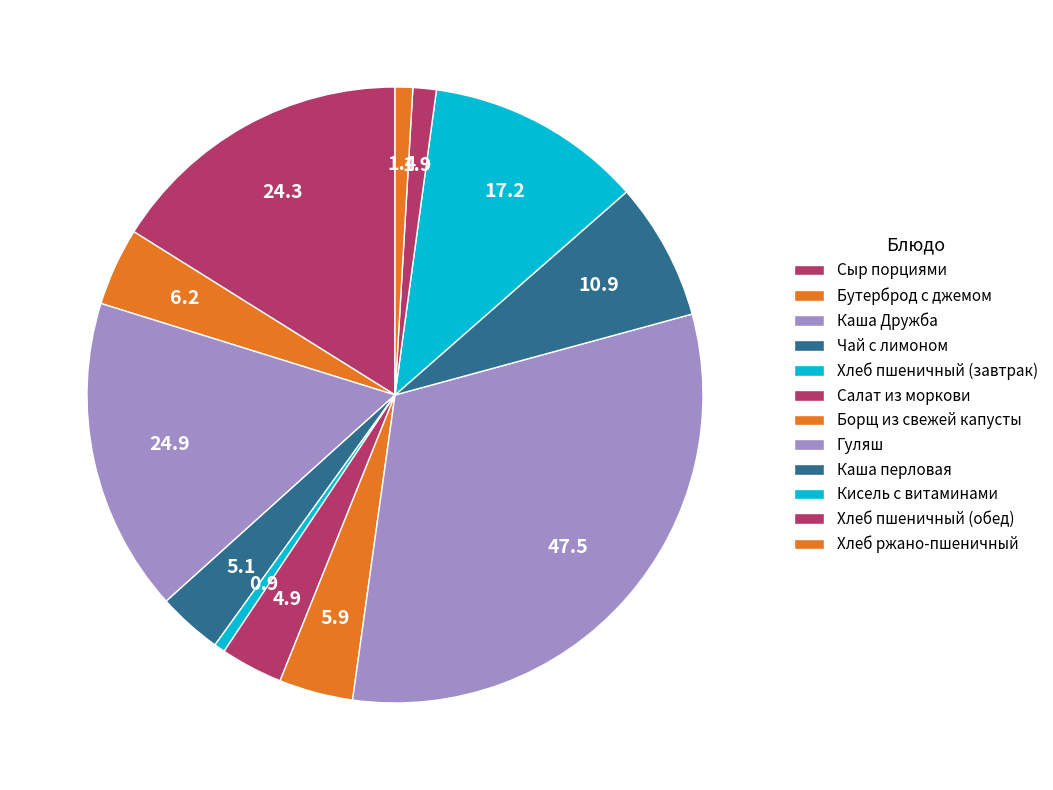

How many slices are in this pie chart?

12